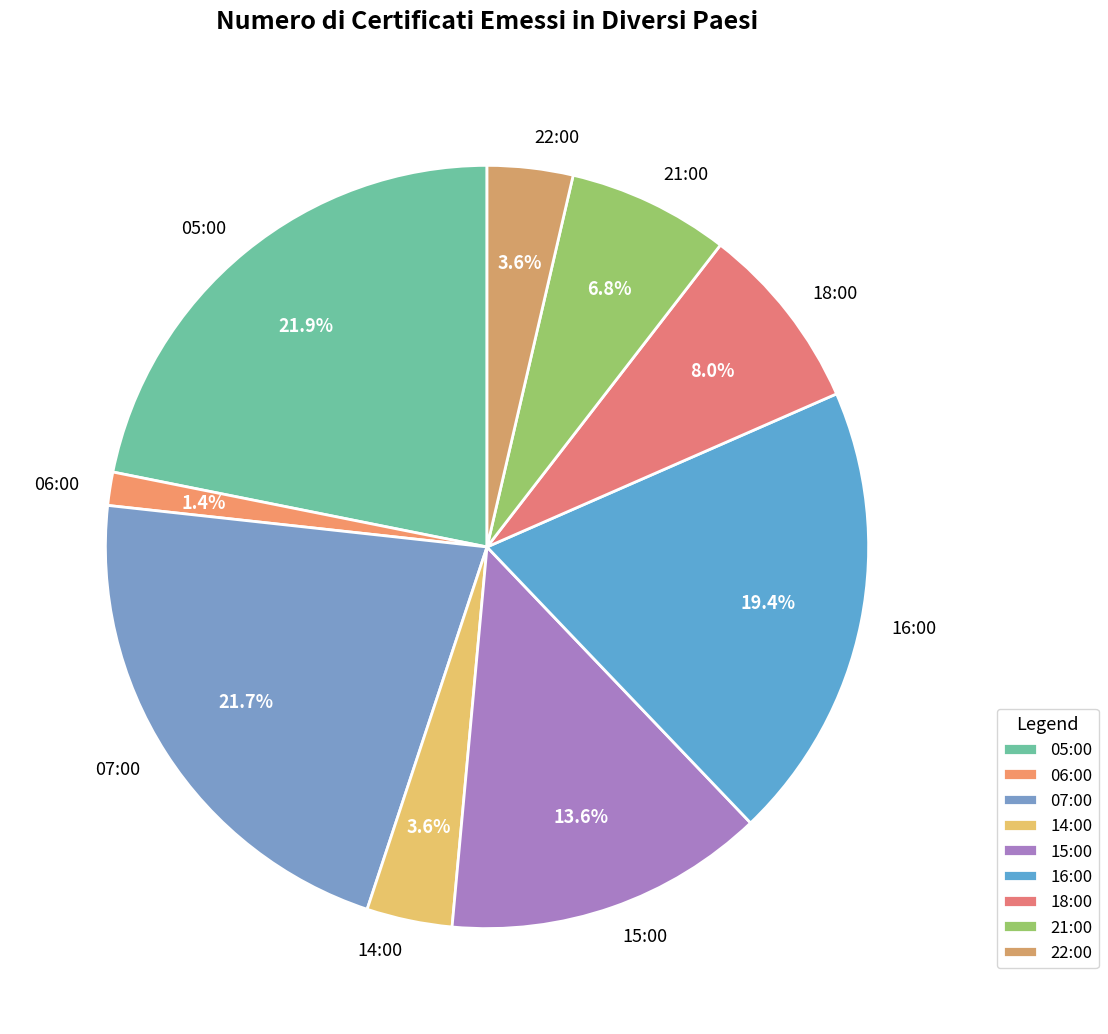

What percentage is NOT represented by 07:00?

78.3%